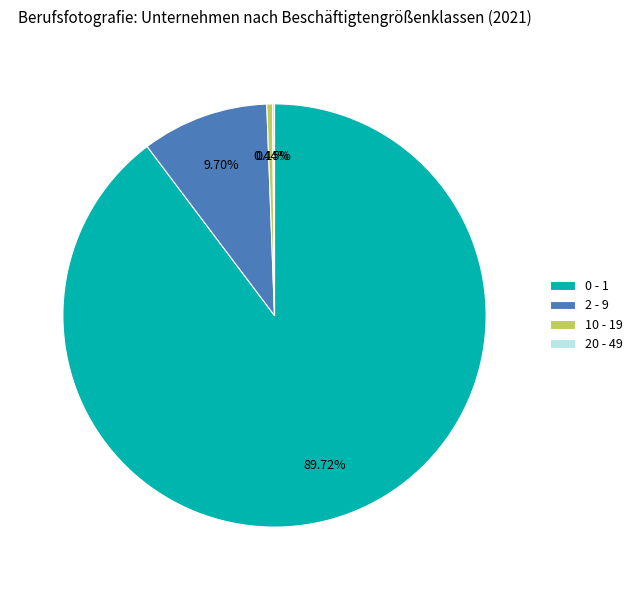

To the nearest percent, what is the difference between the largest and smallest slice percentages?

90%